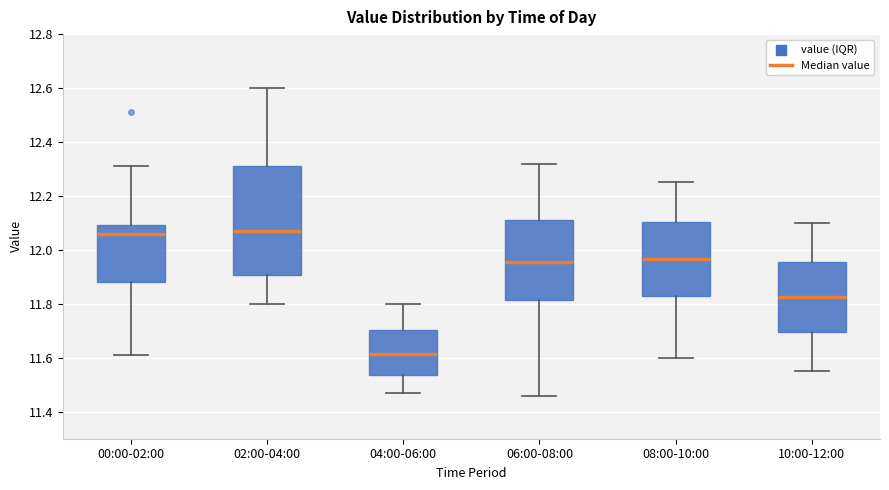

Reading left to right, read every box against the y-axis: the position of its median line, the range the box covers, and the ends of its whiskers. The values are not printed on the chart, so give them approximately, as read against the axis.

00:00-02:00: median 12.06, box 11.88 to 12.10, whiskers 11.62 to 12.32
02:00-04:00: median 12.08, box 11.90 to 12.32, whiskers 11.80 to 12.60
04:00-06:00: median 11.62, box 11.54 to 11.70, whiskers 11.48 to 11.80
06:00-08:00: median 11.96, box 11.82 to 12.12, whiskers 11.46 to 12.32
08:00-10:00: median 11.96, box 11.82 to 12.10, whiskers 11.60 to 12.26
10:00-12:00: median 11.82, box 11.70 to 11.96, whiskers 11.56 to 12.10